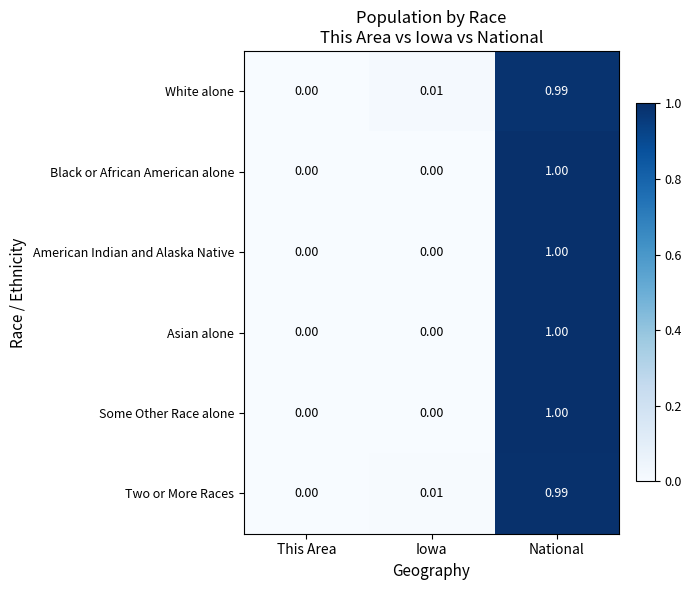

List the labels in order of White alone value, largest first.

National, Iowa, This Area